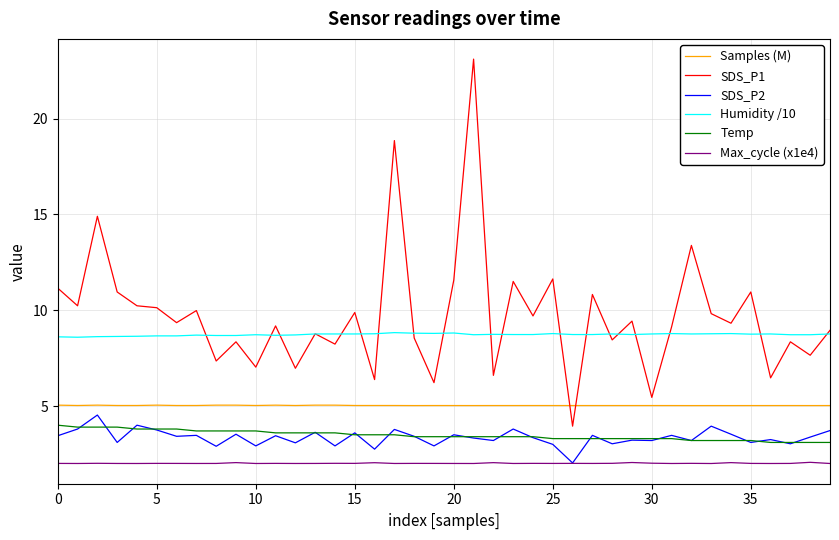

Which series has the widest spread of values?

SDS_P1